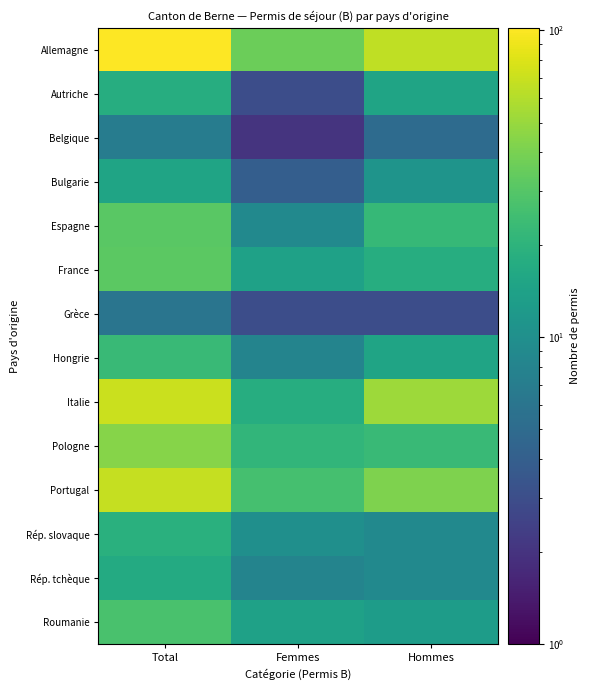

Reading left to right, what are all the values shown in this chart?

Allemagne: Total=102	Femmes=36	Hommes=66
Autriche: Total=18	Femmes=3	Hommes=15
Belgique: Total=7	Femmes=2	Hommes=5
Bulgarie: Total=15	Femmes=4	Hommes=11
Espagne: Total=31	Femmes=9	Hommes=22
France: Total=32	Femmes=14	Hommes=18
Grèce: Total=6	Femmes=3	Hommes=3
Hongrie: Total=23	Femmes=8	Hommes=15
Italie: Total=70	Femmes=18	Hommes=52
Pologne: Total=44	Femmes=21	Hommes=23
Portugal: Total=68	Femmes=26	Hommes=42
Rép. slovaque: Total=19	Femmes=10	Hommes=9
Rép. tchèque: Total=17	Femmes=8	Hommes=9
Roumanie: Total=27	Femmes=14	Hommes=13